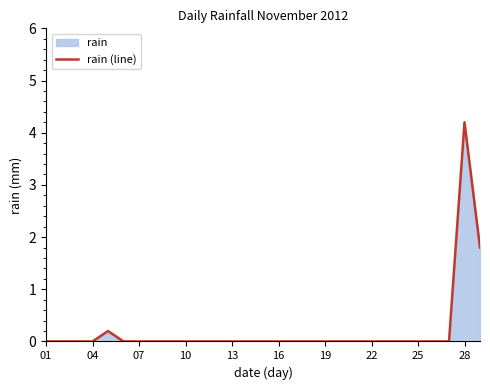

Is it true that the value at 16 is -1.5?

False